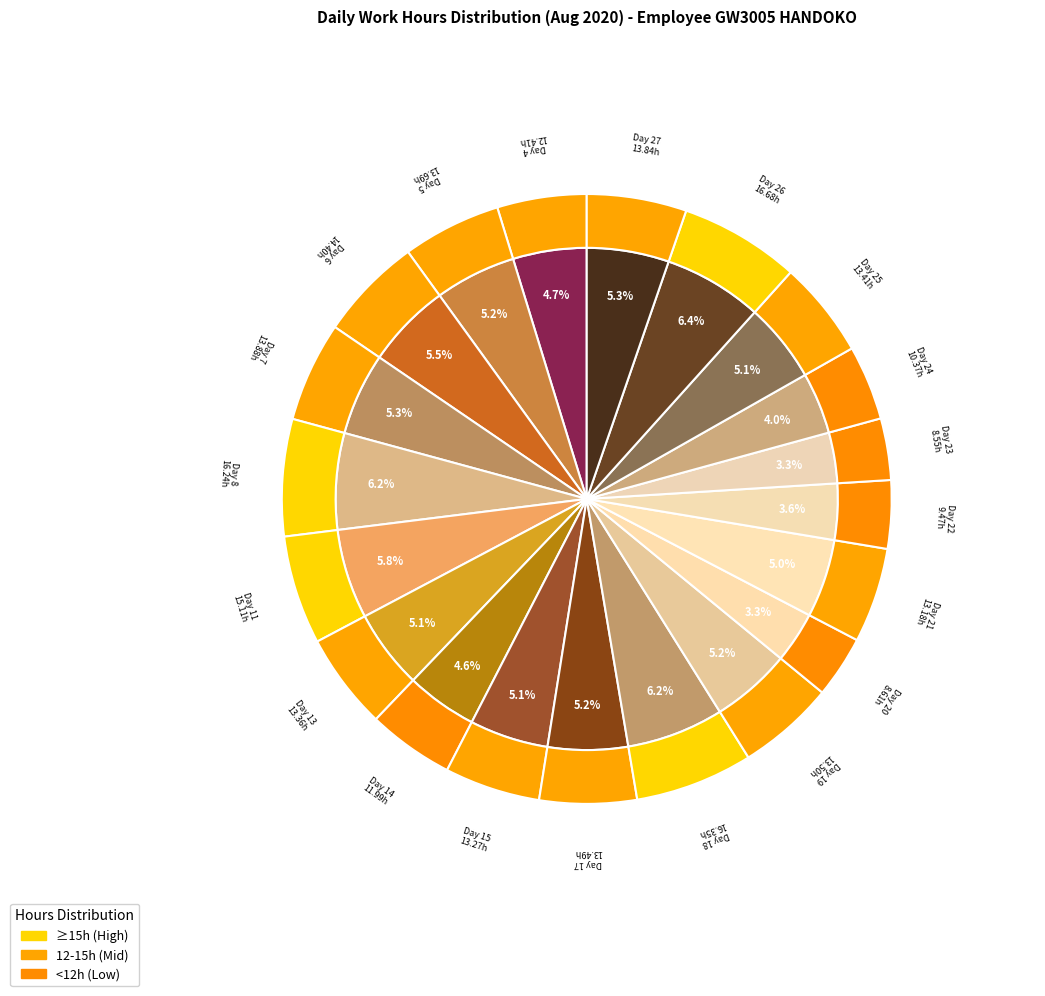

Does any single category account for the majority?

No